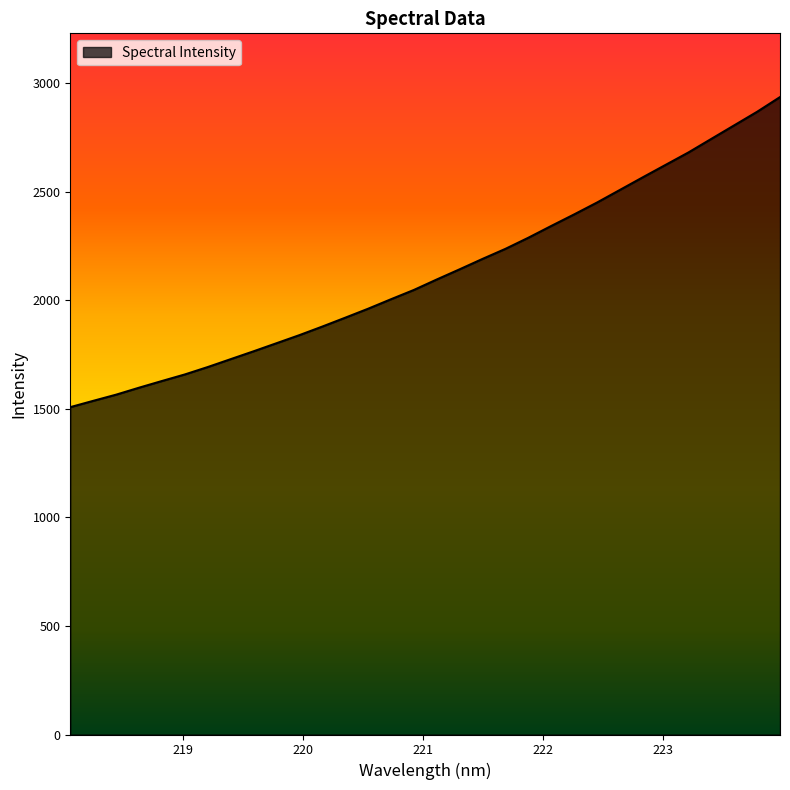

What is the minimum value shown in the chart?

1508.1